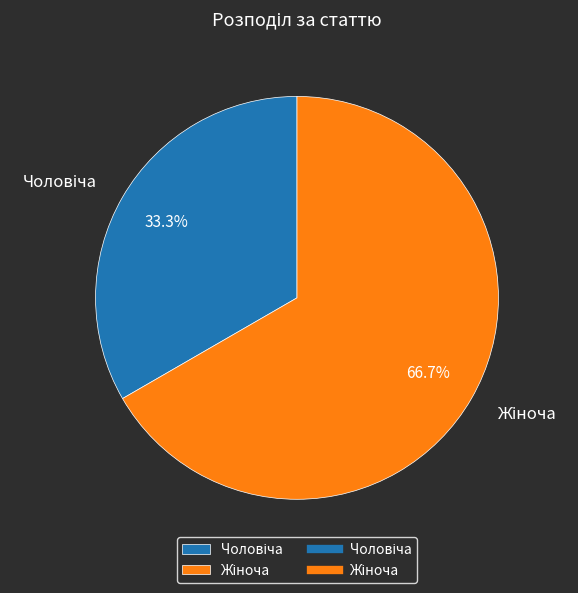

Does any single category account for the majority?

Yes